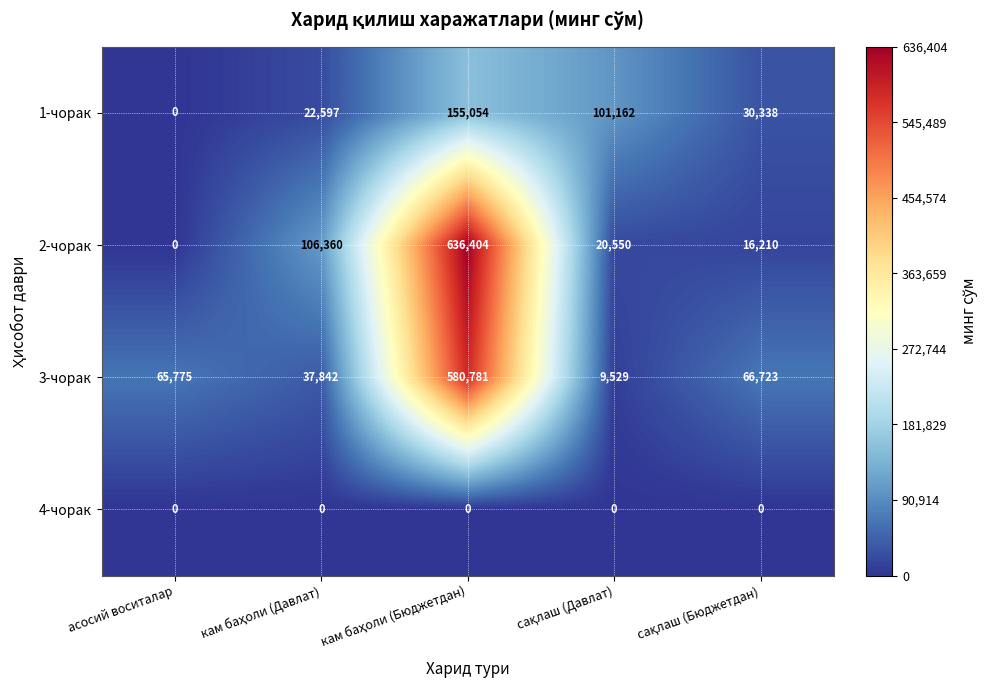

At how many categories does at least one series exceed 86987?

3